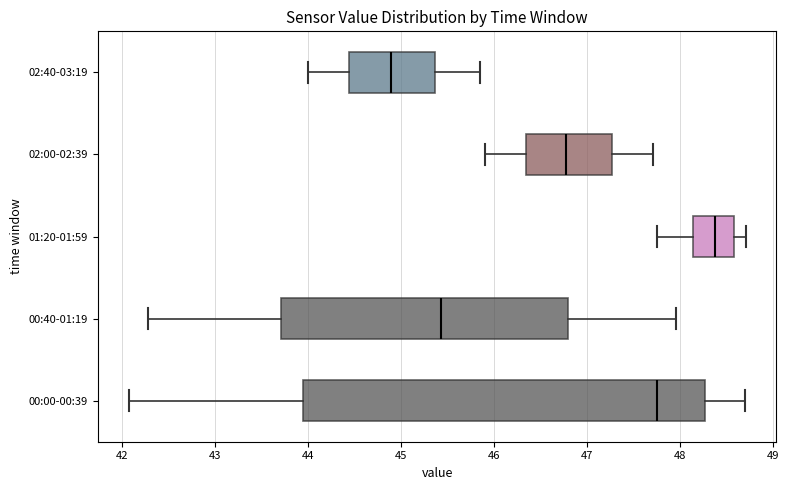

Which box's median line is the furthest to the right?

01:20-01:59